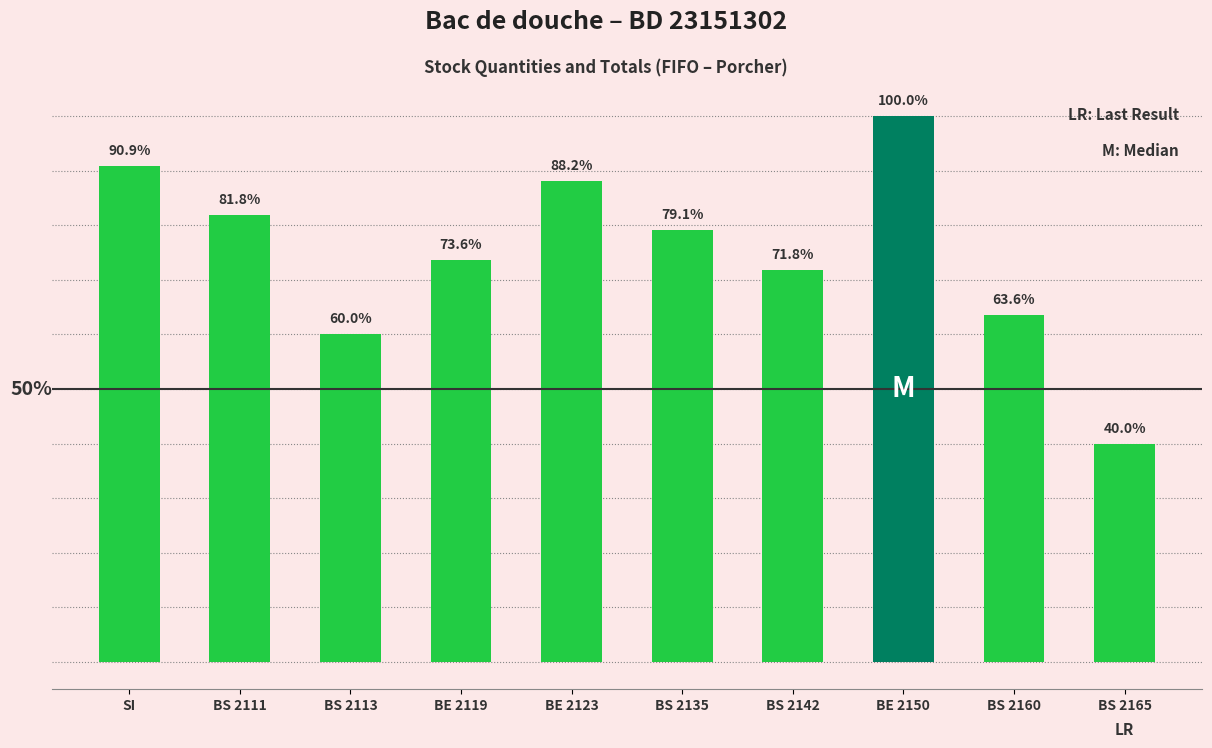

Are the bars horizontal?

No